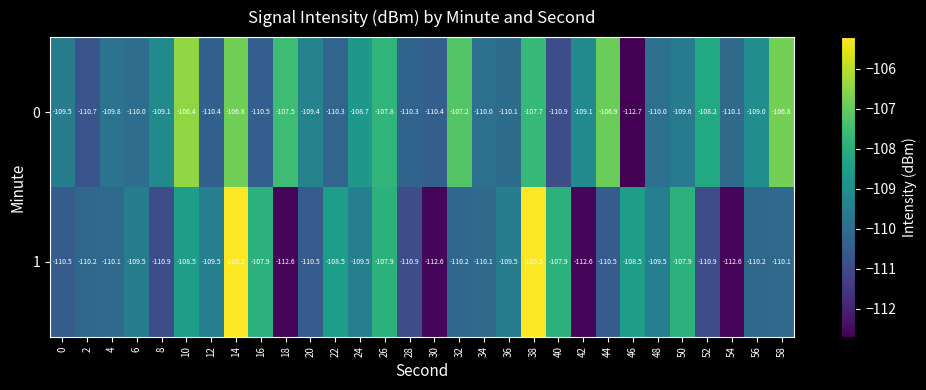

Where does the 1 series first go above -110?

6